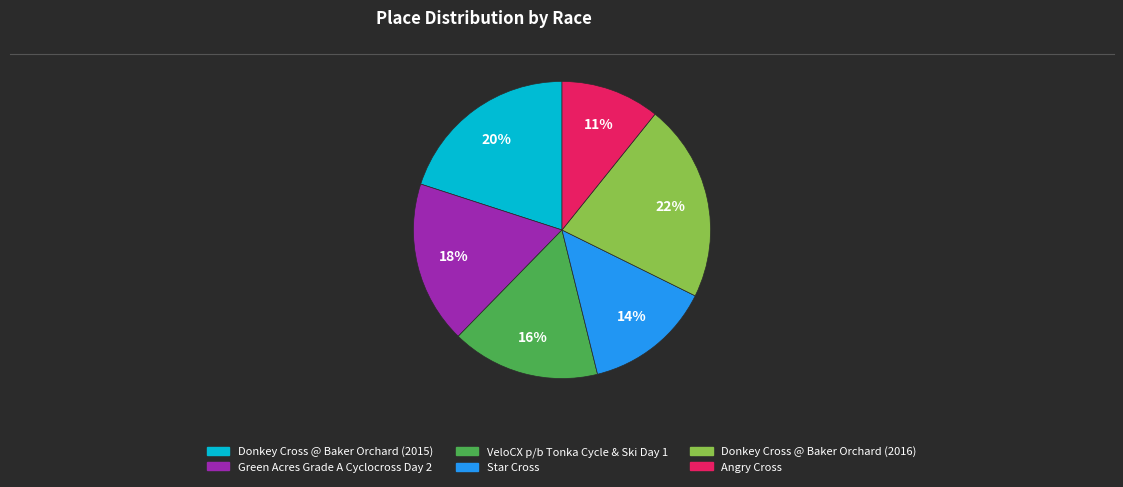

True or false: Star Cross accounts for 14% of the total.

True